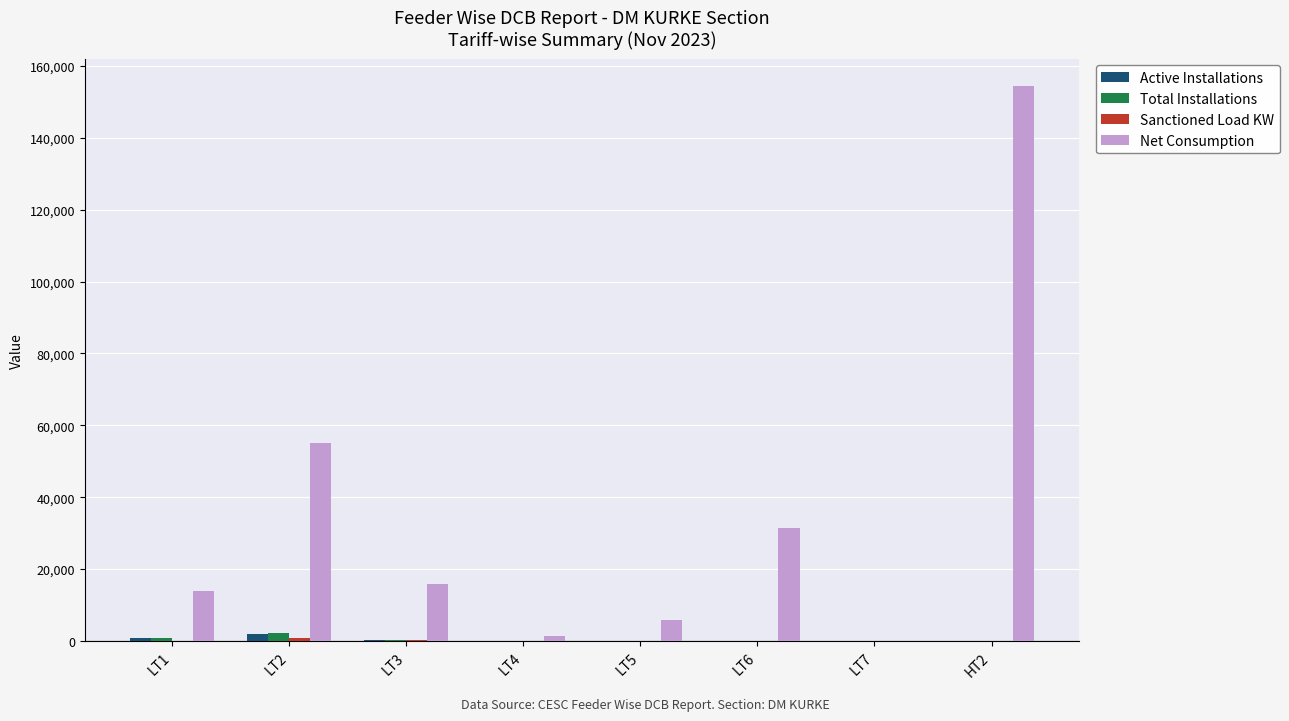

Which label corresponds to the largest value in the chart?

HT2